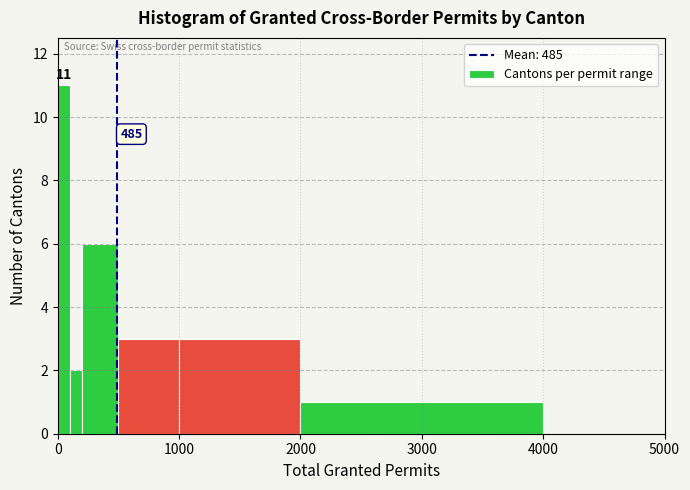

Around what value on the x-axis is the tallest bar? Give the approximate position of its centre, as read against the axis.

100